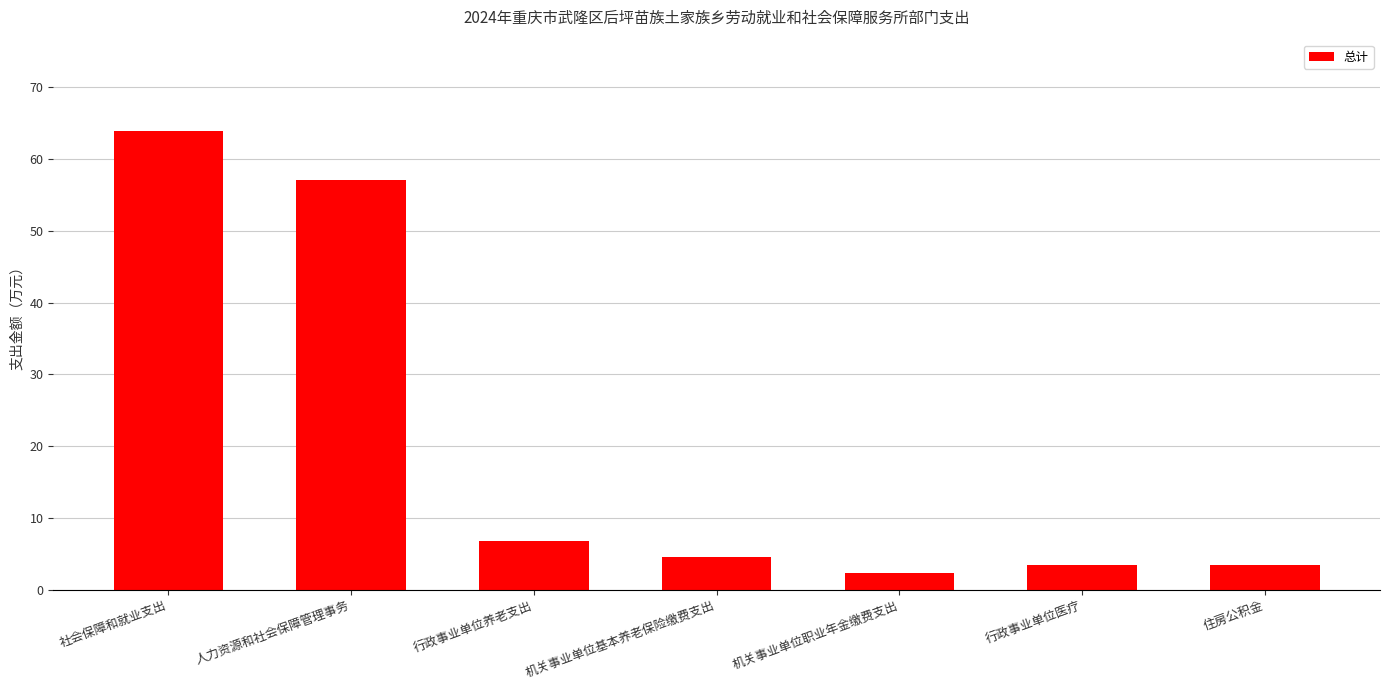

What is the value of the 5th bar from the left?

2.3